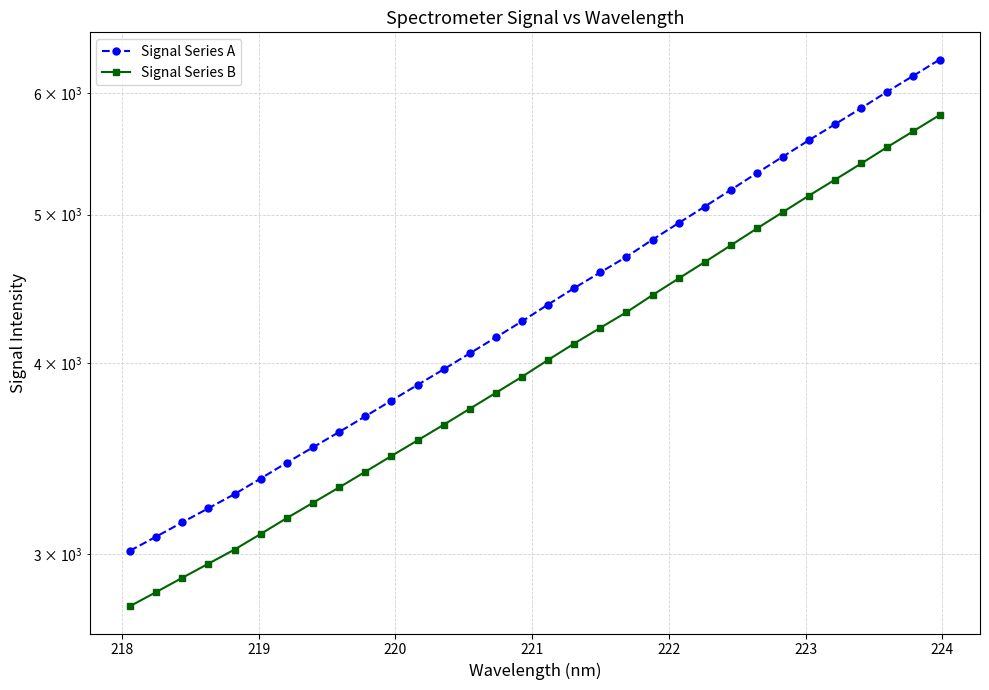

Reading left to right, list all the values displayed in this chart.

Signal Series A: 3015.4	3080.0	3146.8	3214.5	3283.6	3361.4	3442.7	3522.8	3605.0	3690.9	3779.6	3869.3	3961.4	4057.7	4156.4	4258.1	4367.2	4476.3	4583.4	4691.9	4814.8	4936.6	5060.1	5188.8	5322.4	5455.8	5592.8	5728.6	5868.8	6015.9	6161.7	6312.1
Signal Series B: 2774.1	2833.6	2895.1	2957.3	3020.9	3092.5	3167.3	3241.0	3316.6	3395.6	3477.3	3559.8	3644.5	3733.1	3823.9	3917.4	4017.8	4118.2	4216.7	4316.6	4429.6	4541.7	4655.3	4773.7	4896.6	5019.3	5145.4	5270.3	5399.3	5534.7	5668.8	5807.1